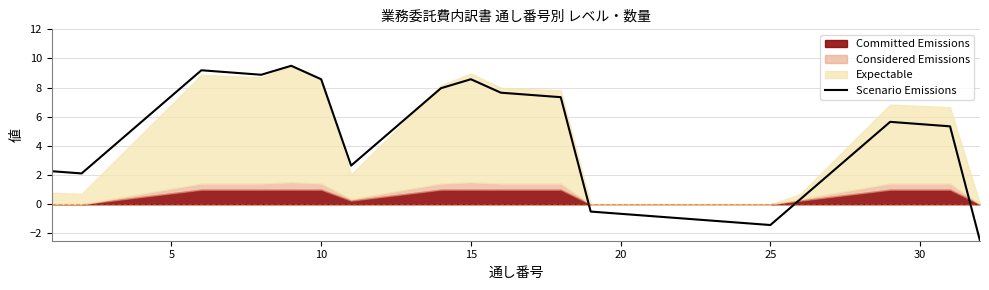

Count the number of values greater than 5.

16